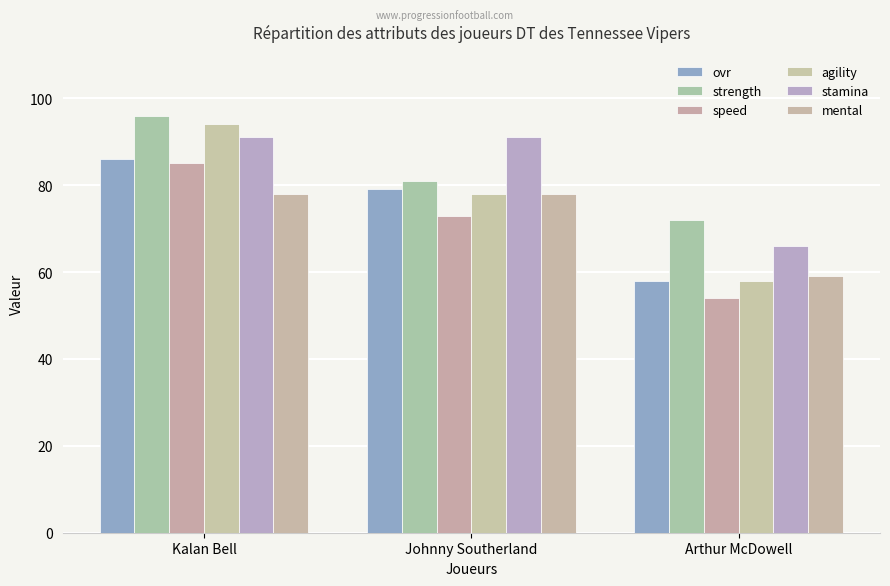

What is the minimum value for ovr?

58